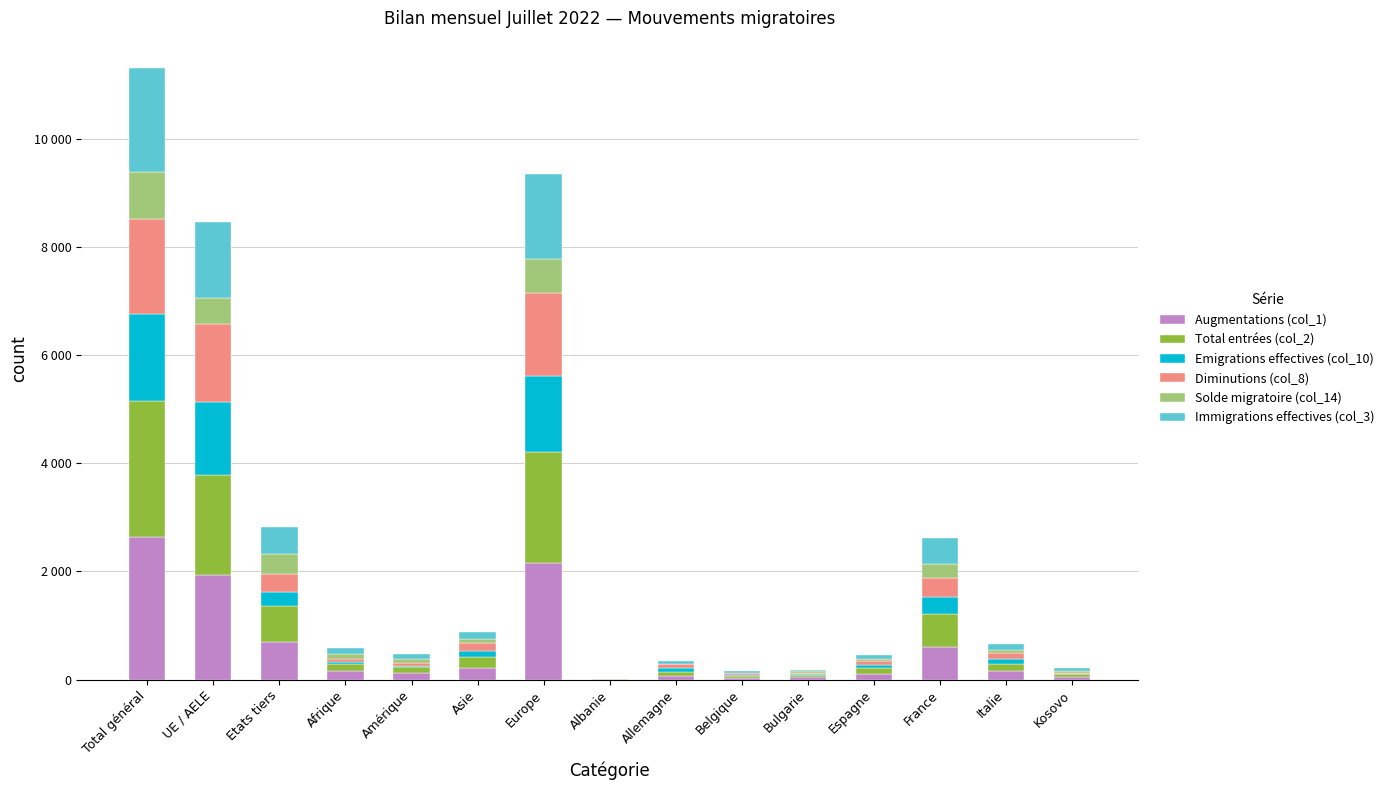

How many data points does each series have?

15